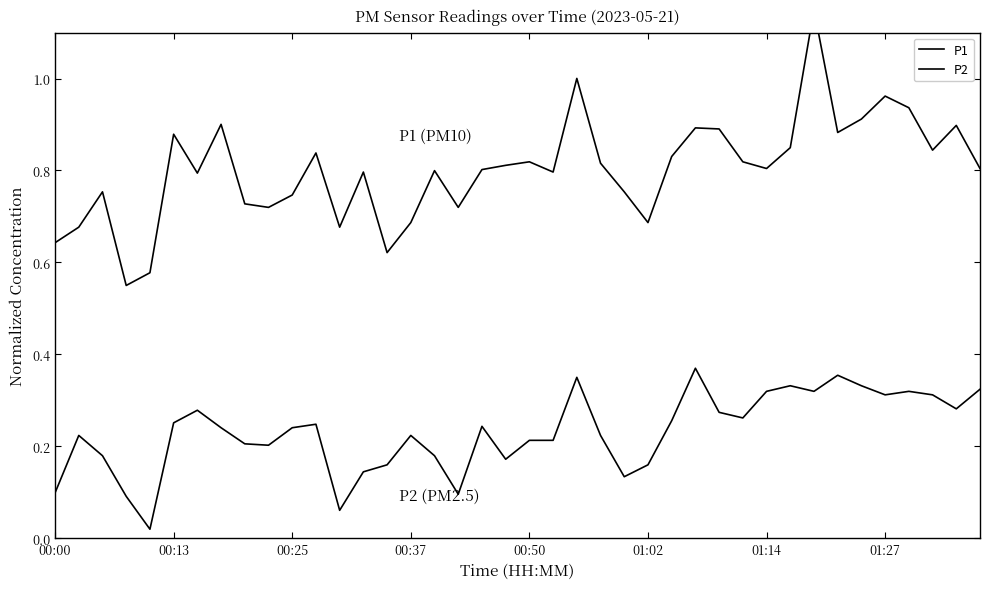

What is the total value across all series at 32?

1.5